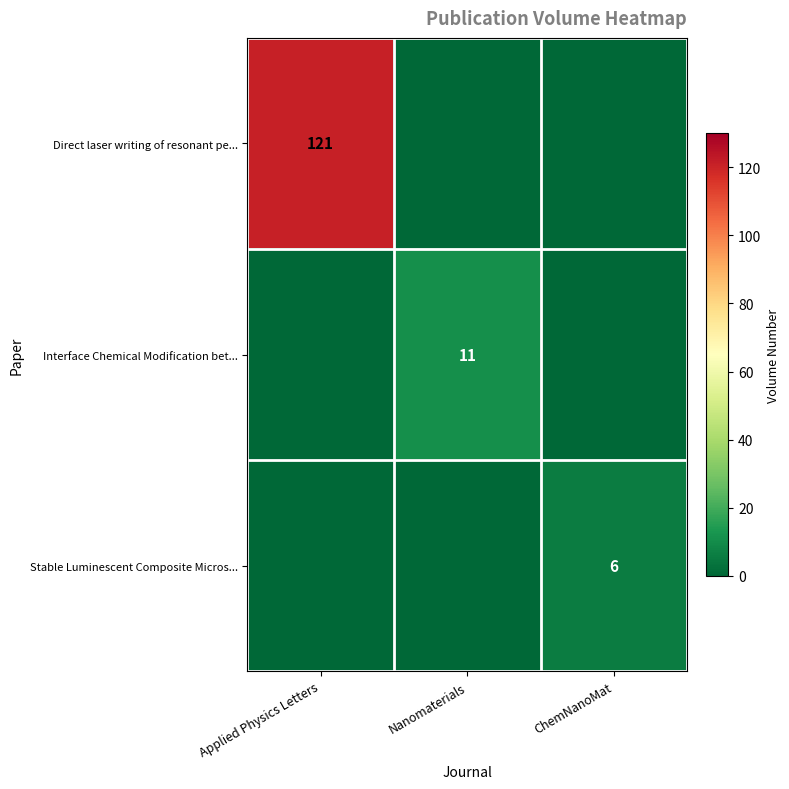

The Direct laser writing of resonant pe... series shows 33 at Applied Physics Letters. True or false?

False